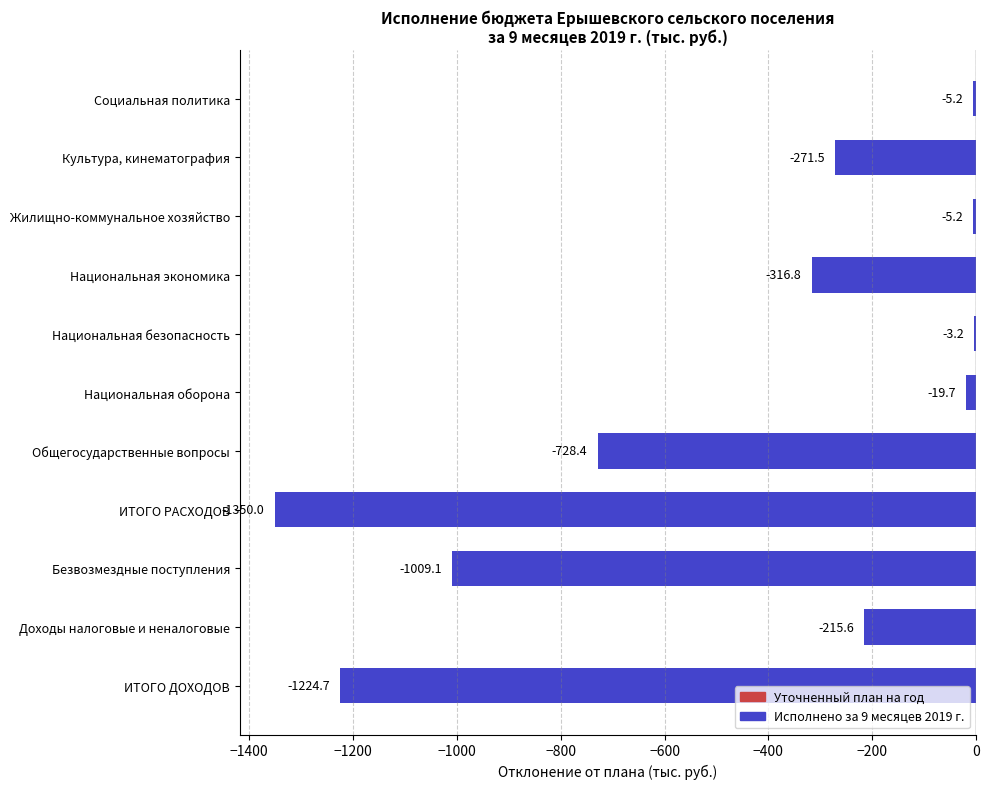

What is the greatest value displayed?

-3.2